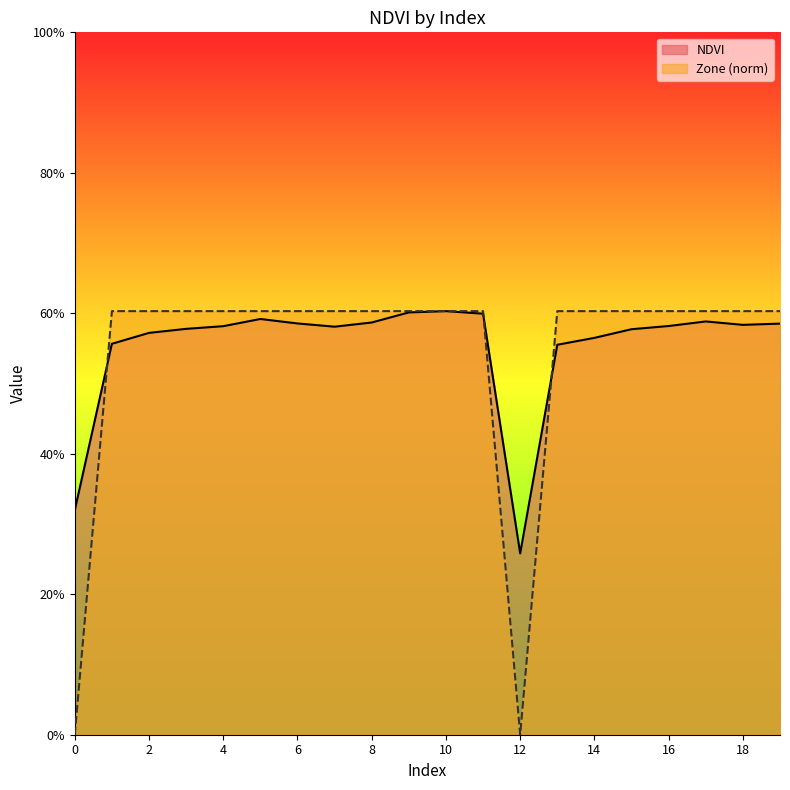

What is the value of the NDVI point at the 18th from the left?

0.6